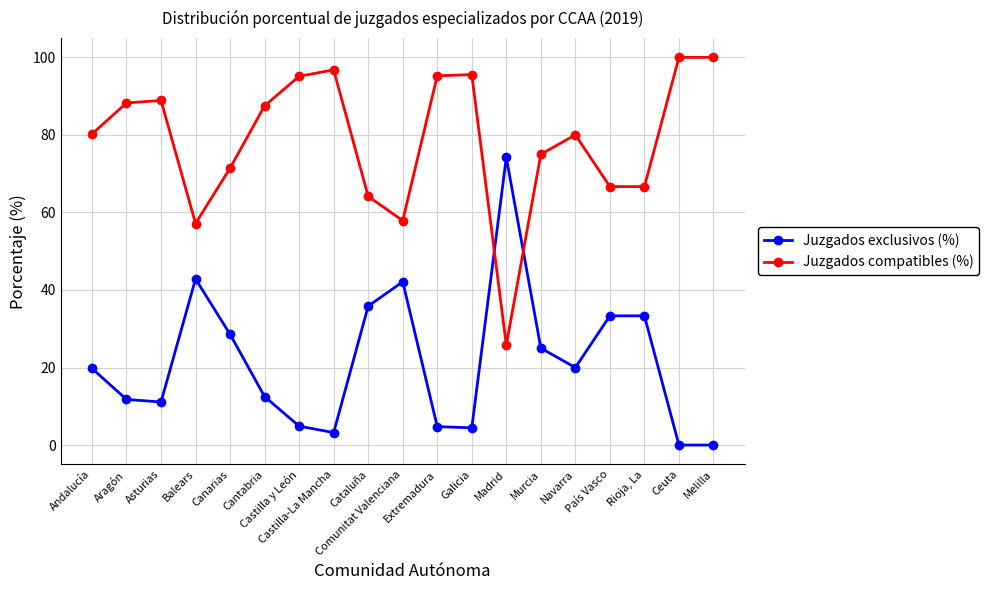

After their last crossing, which series has the higher values: Juzgados exclusivos (%) or Juzgados compatibles (%)?

Juzgados compatibles (%)